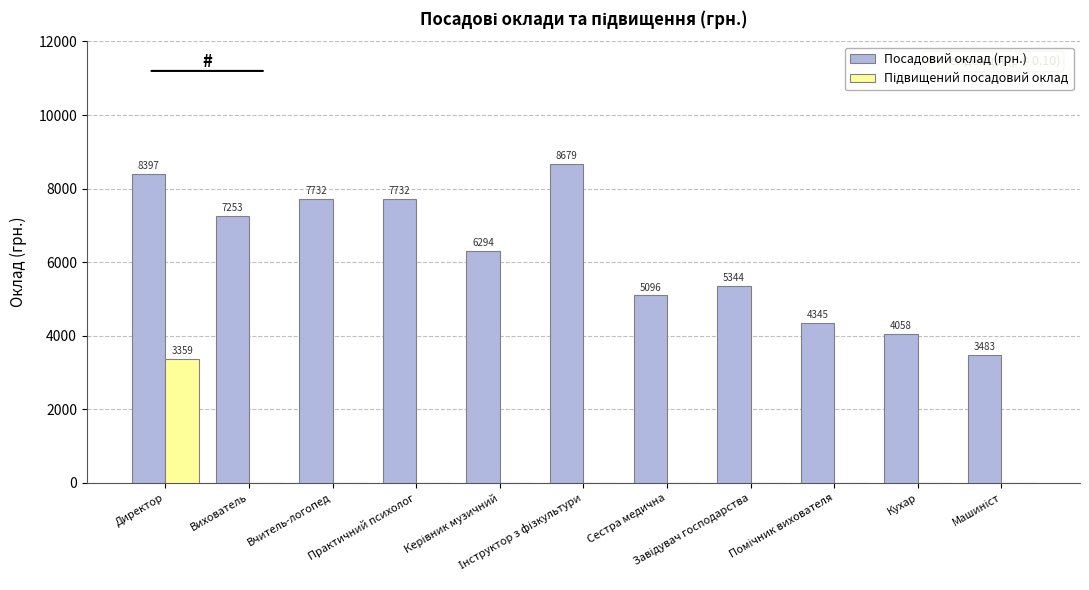

What is the maximum value shown in the chart?

8679.0